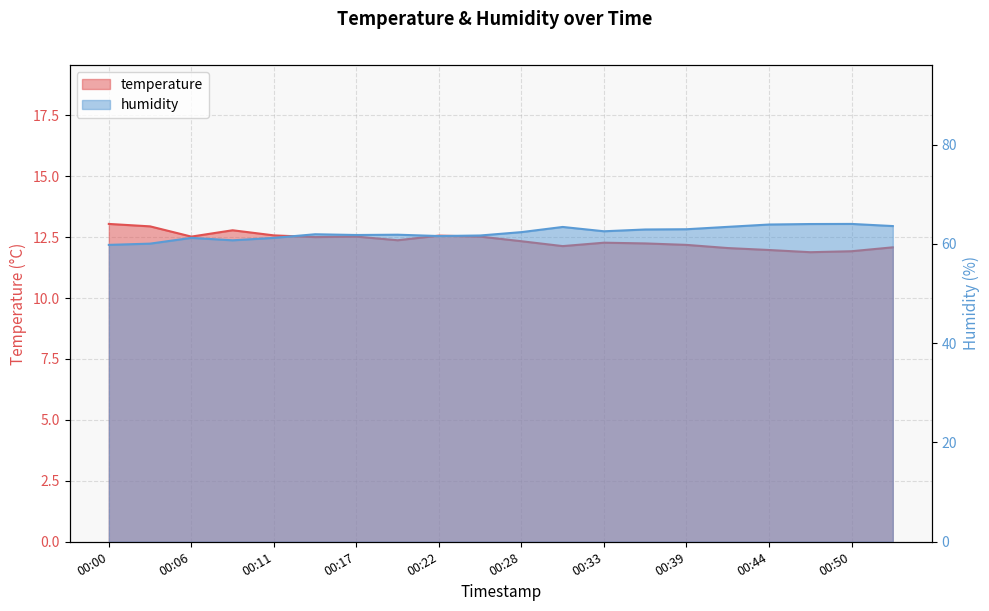

Which series has the largest total across all categories?

humidity